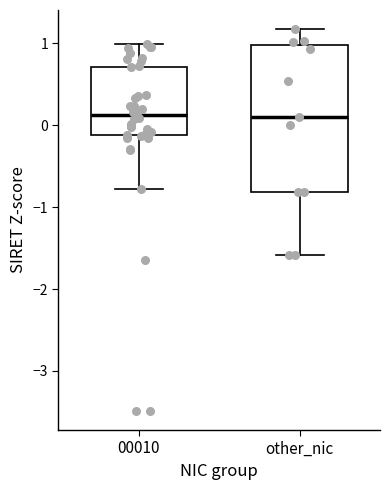

Where does the median line of the box for other_nic sit on the y-axis? The values are not printed on the chart, so give them approximately, as read against the axis.

0.1